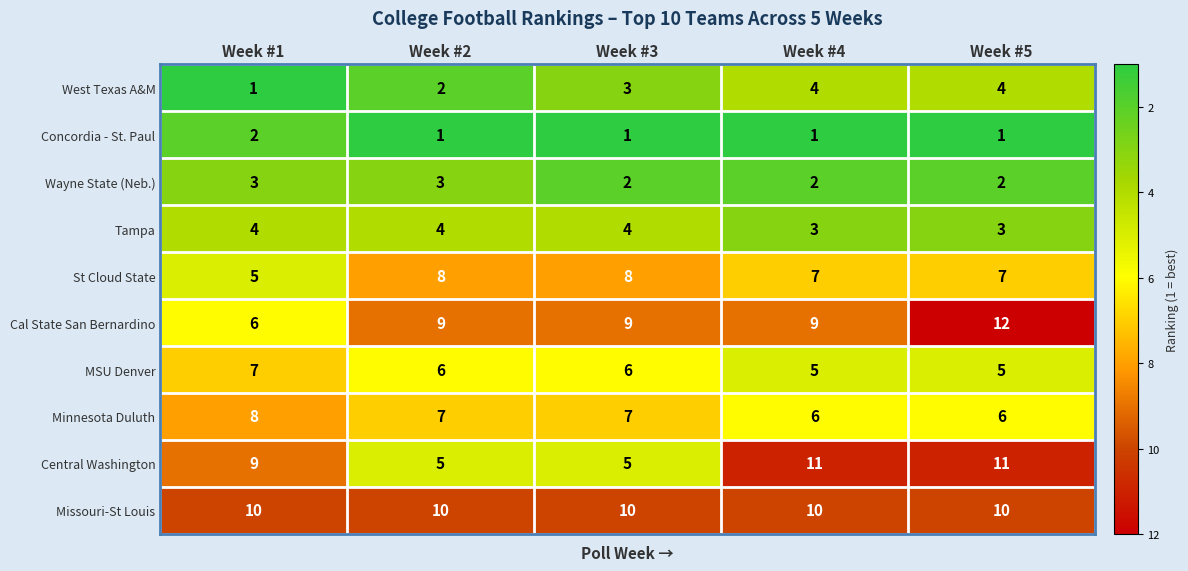

What is the smallest value displayed?

1